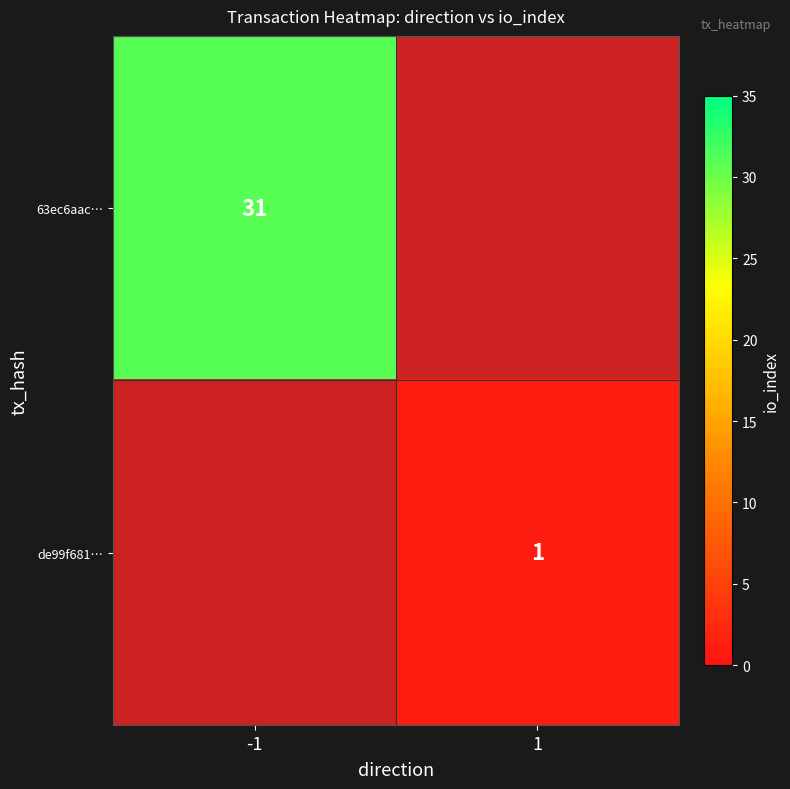

The value of de99f681… at 1 is 2. True or false?

False